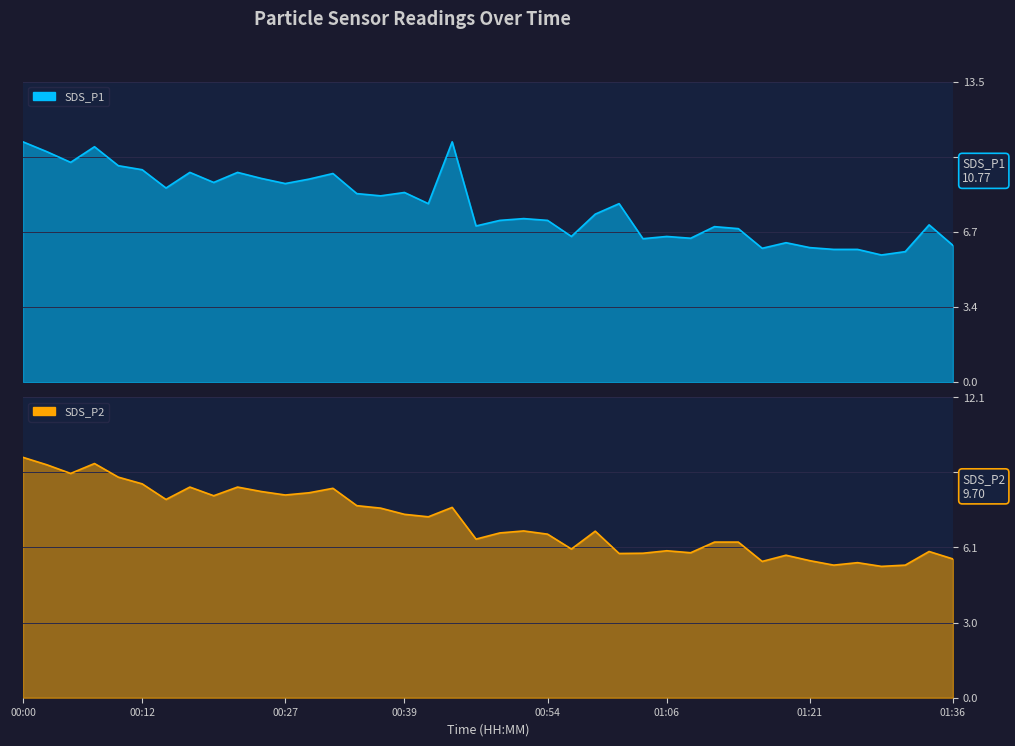

Reading right to left, list all the values displayed in this chart.

SDS_P1: 01:36=6.1	01:33=7.0	01:31=5.8	01:28=5.7	01:26=6.0	01:23=6.0	01:21=6.0	01:18=6.2	01:16=6.0	01:14=6.9	01:11=7.0	01:09=6.5	01:06=6.5	01:04=6.4	01:01=8.0	00:59=7.5	00:56=6.5	00:54=7.2	00:51=7.3	00:49=7.2	00:46=7.0	00:44=10.8	00:41=8.0	00:39=8.5	00:37=8.3	00:34=8.4	00:32=9.3	00:29=9.1	00:27=8.9	00:24=9.1	00:22=9.4	00:19=8.9	00:17=9.4	00:15=8.7	00:12=9.5	00:10=9.7	00:07=10.6	00:05=9.8	00:02=10.3	00:00=10.8
SDS_P2: 01:36=5.6	01:33=5.9	01:31=5.3	01:28=5.3	01:26=5.5	01:23=5.3	01:21=5.5	01:18=5.8	01:16=5.5	01:14=6.3	01:11=6.3	01:09=5.8	01:06=5.9	01:04=5.8	01:01=5.8	00:59=6.7	00:56=6.0	00:54=6.6	00:51=6.7	00:49=6.7	00:46=6.4	00:44=7.7	00:41=7.3	00:39=7.4	00:37=7.7	00:34=7.8	00:32=8.4	00:29=8.3	00:27=8.2	00:24=8.3	00:22=8.5	00:19=8.2	00:17=8.5	00:15=8.0	00:12=8.6	00:10=8.9	00:07=9.4	00:05=9.1	00:02=9.4	00:00=9.7